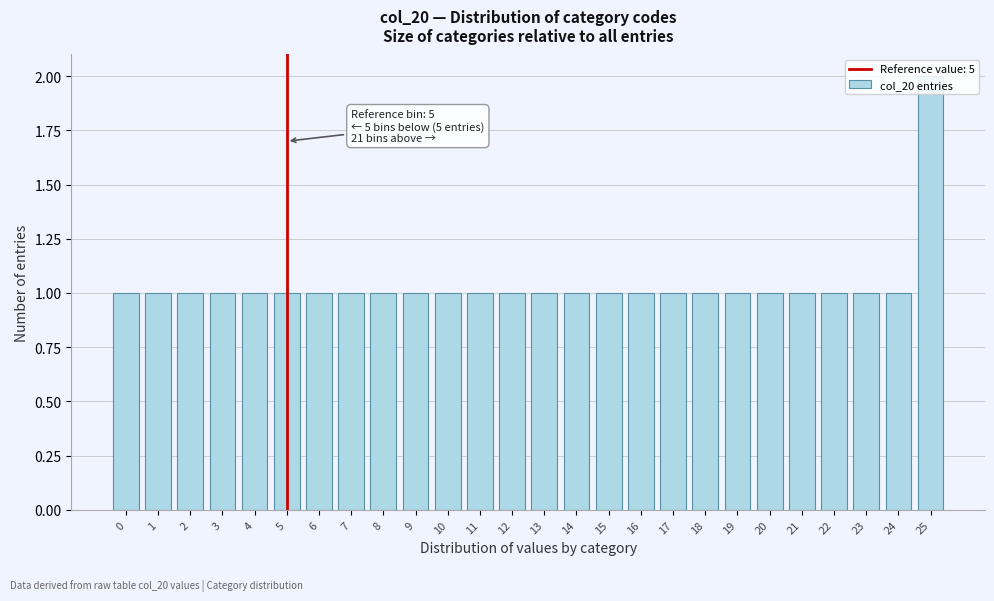

The value at 13 is 1. True or false?

True